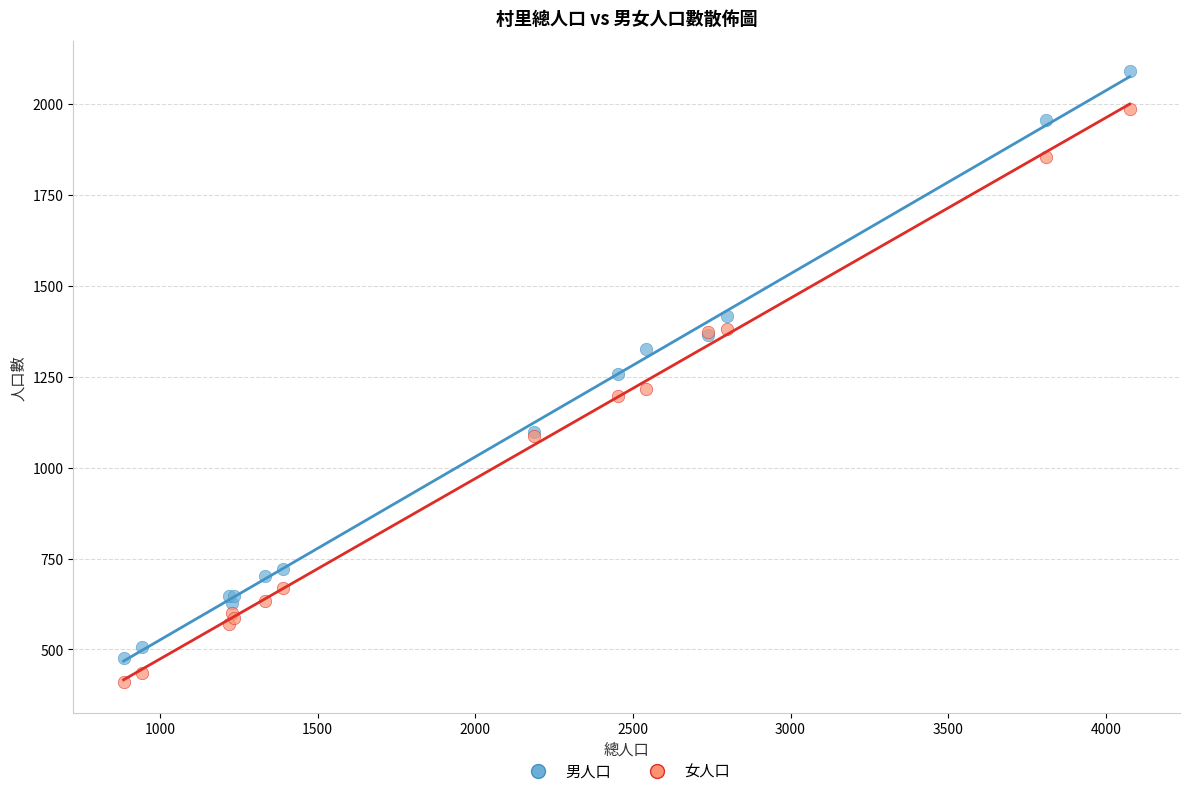

In the 男人口 series, what Y value is closest to 1282?

1258